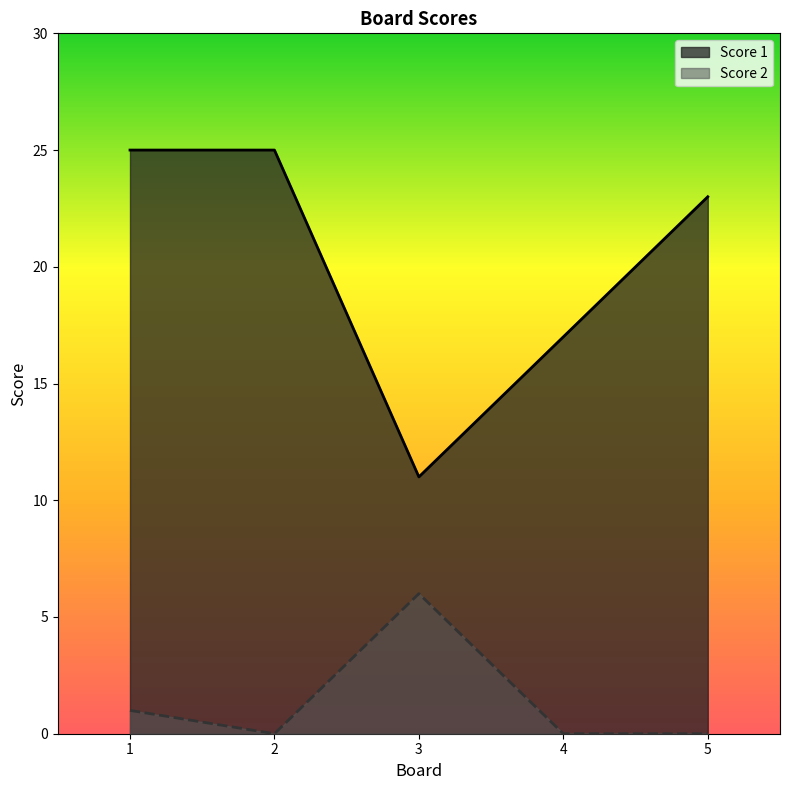

How many interior local peaks does the Score 2 series have?

1